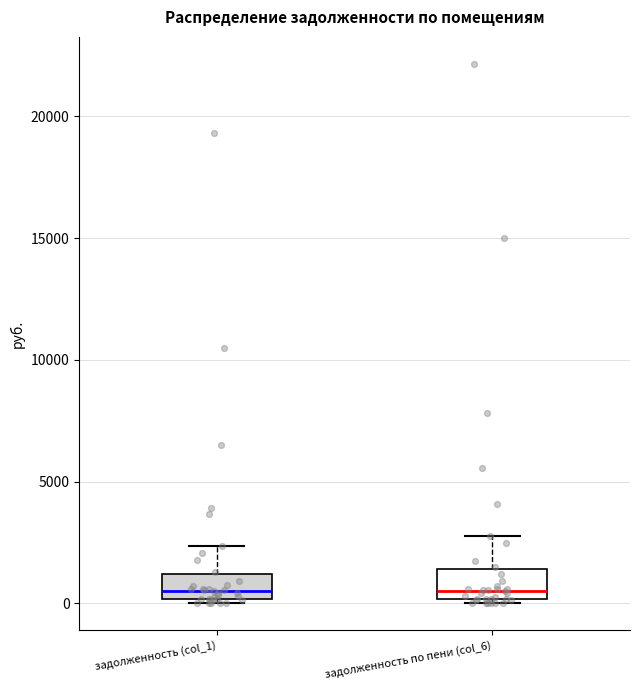

Reading left to right, transcribe this box plot: for each box, give where its median line is, the range the box spans, and where its two whiskers end, as read against the y-axis. The values are not printed on the chart, so give them approximately, as read against the axis.

задолженность (col_1): median 500, box 0 to 1000, whiskers 0 (just below the box's lower edge) to 2500
задолженность по пени (col_6): median 500, box 0 to 1500, whiskers 0 (just below the box's lower edge) to 3000